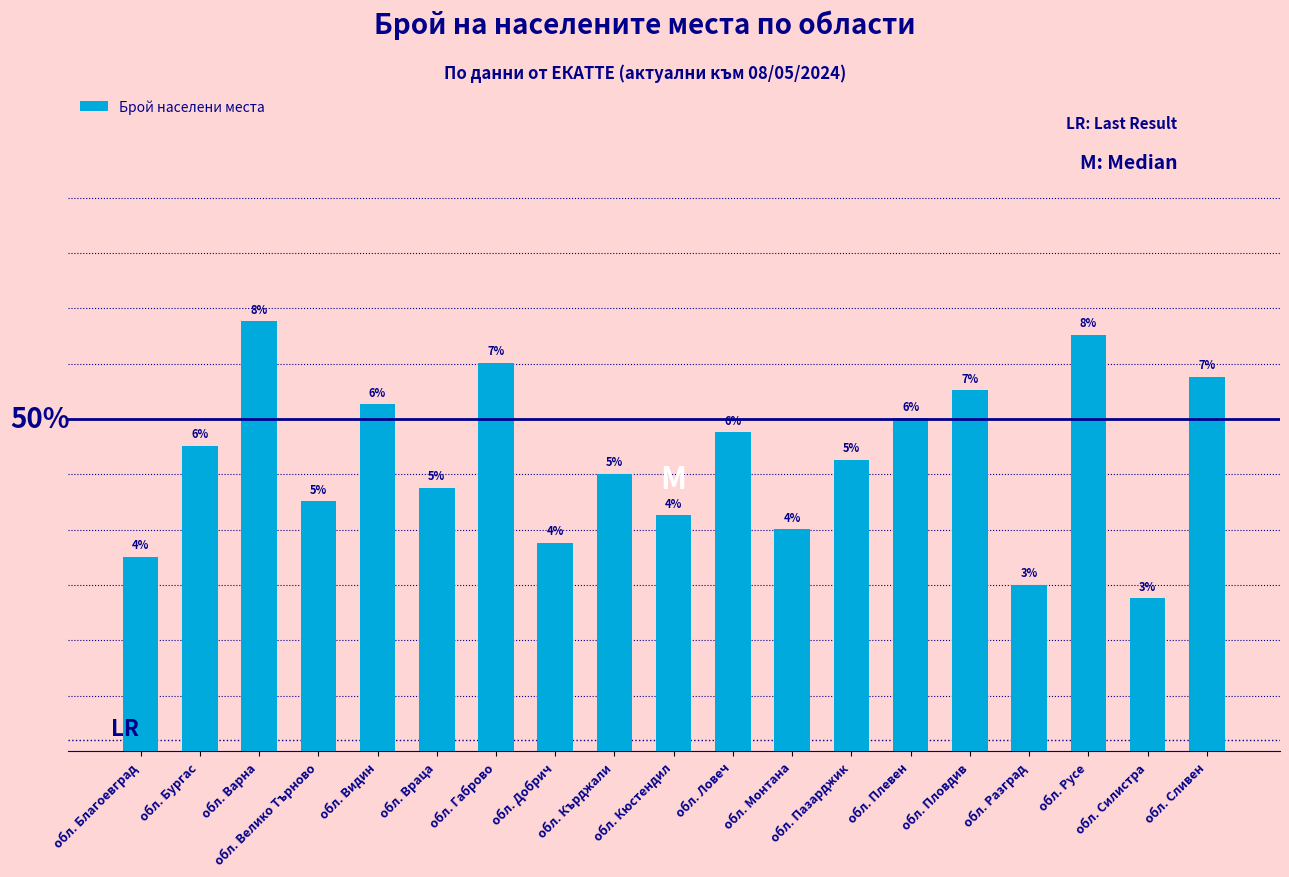

Which category has the lowest value across all series?

обл. Силистра